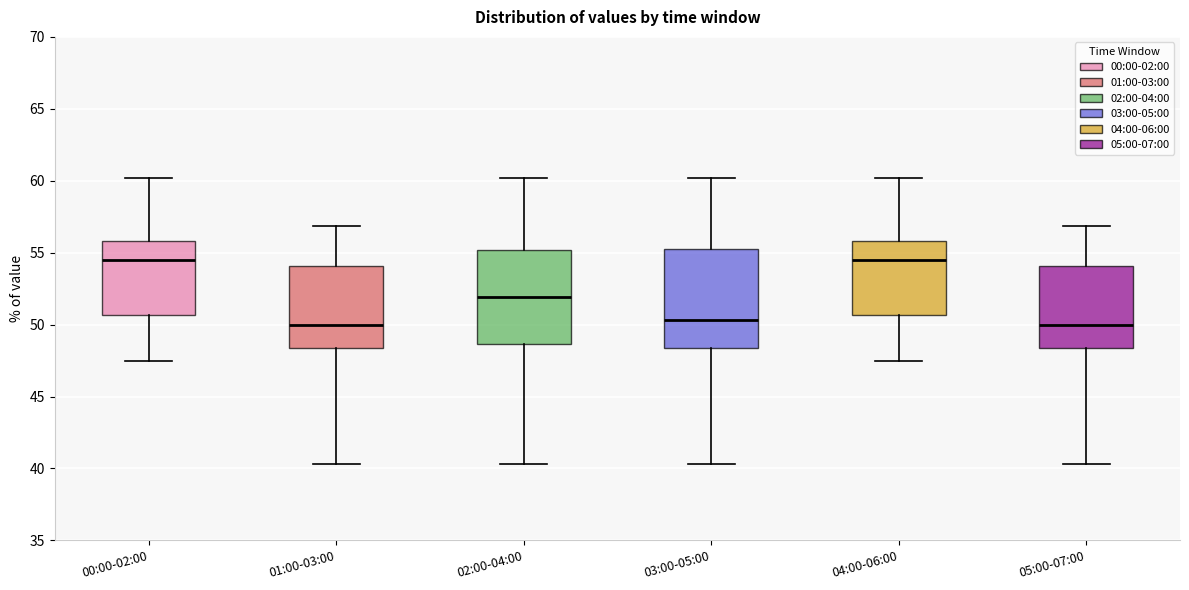

Reading left to right, read every box against the y-axis: the position of its median line, the range the box covers, and the ends of its whiskers. The values are not printed on the chart, so give them approximately, as read against the axis.

00:00-02:00: median 54.5, box 50.5 to 56.0, whiskers 47.5 to 60.0
01:00-03:00: median 50.0, box 48.5 to 54.0, whiskers 40.5 to 57.0
02:00-04:00: median 52.0, box 48.5 to 55.0, whiskers 40.5 to 60.0
03:00-05:00: median 50.5, box 48.5 to 55.5, whiskers 40.5 to 60.0
04:00-06:00: median 54.5, box 50.5 to 56.0, whiskers 47.5 to 60.0
05:00-07:00: median 50.0, box 48.5 to 54.0, whiskers 40.5 to 57.0